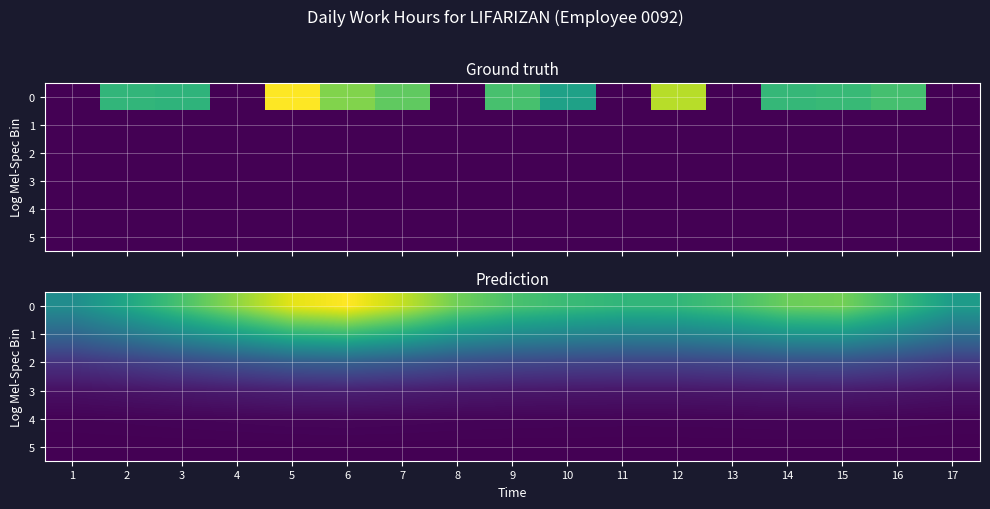

The 0 series shows 4.0 at 5. True or false?

True